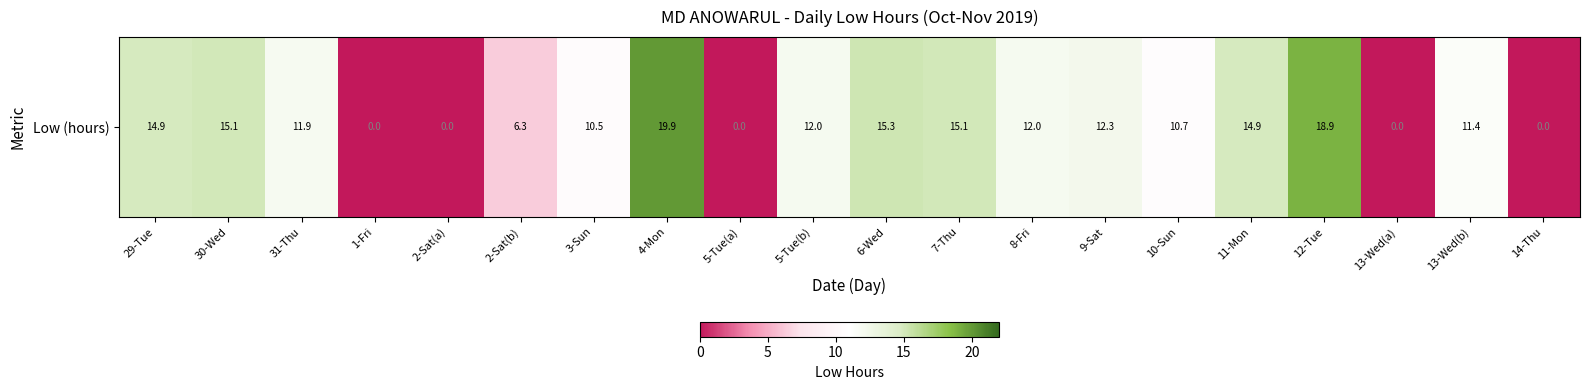

Rank the categories by value from highest to lowest.

4-Mon, 12-Tue, 6-Wed, 7-Thu, 30-Wed, 11-Mon, 29-Tue, 9-Sat, 8-Fri, 5-Tue(b), 31-Thu, 13-Wed(b), 10-Sun, 3-Sun, 2-Sat(b), 1-Fri, 2-Sat(a), 5-Tue(a), 13-Wed(a), 14-Thu